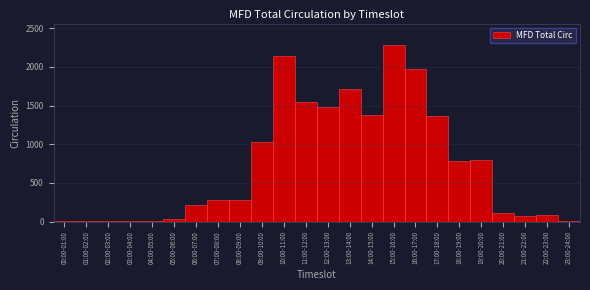

Which category has the highest value across all series?

15:00-16:00